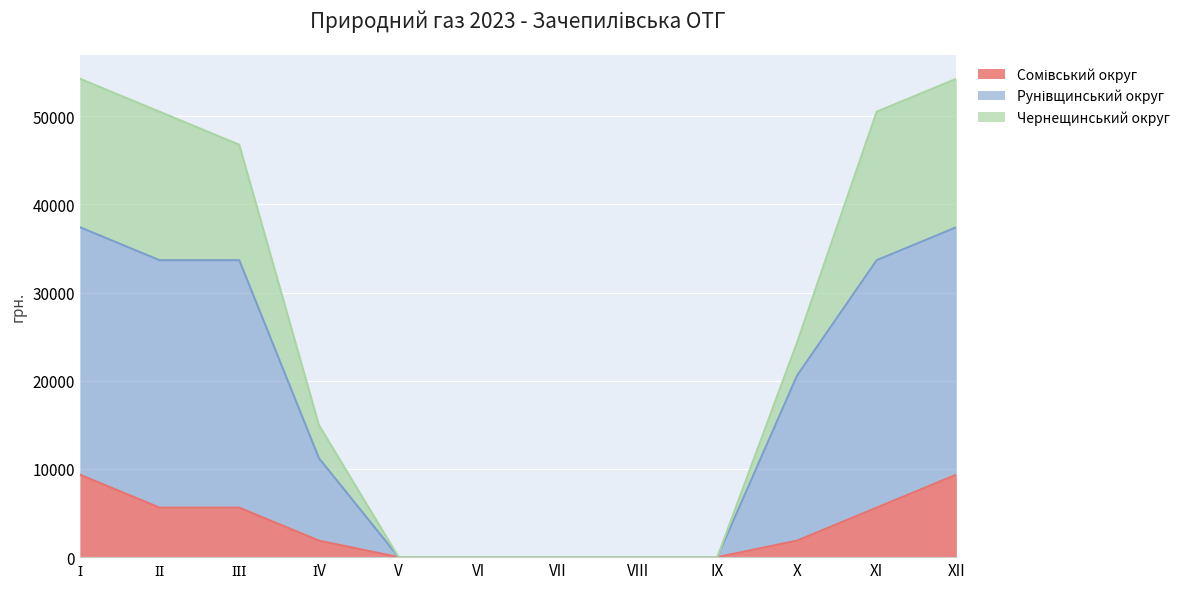

At how many categories does at least one series exceed 46079?

5